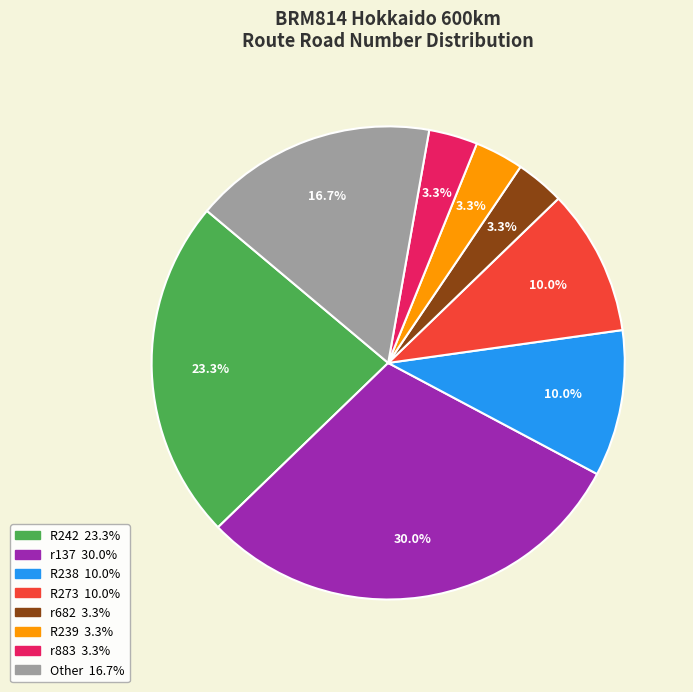

Is there a majority slice in this chart?

No